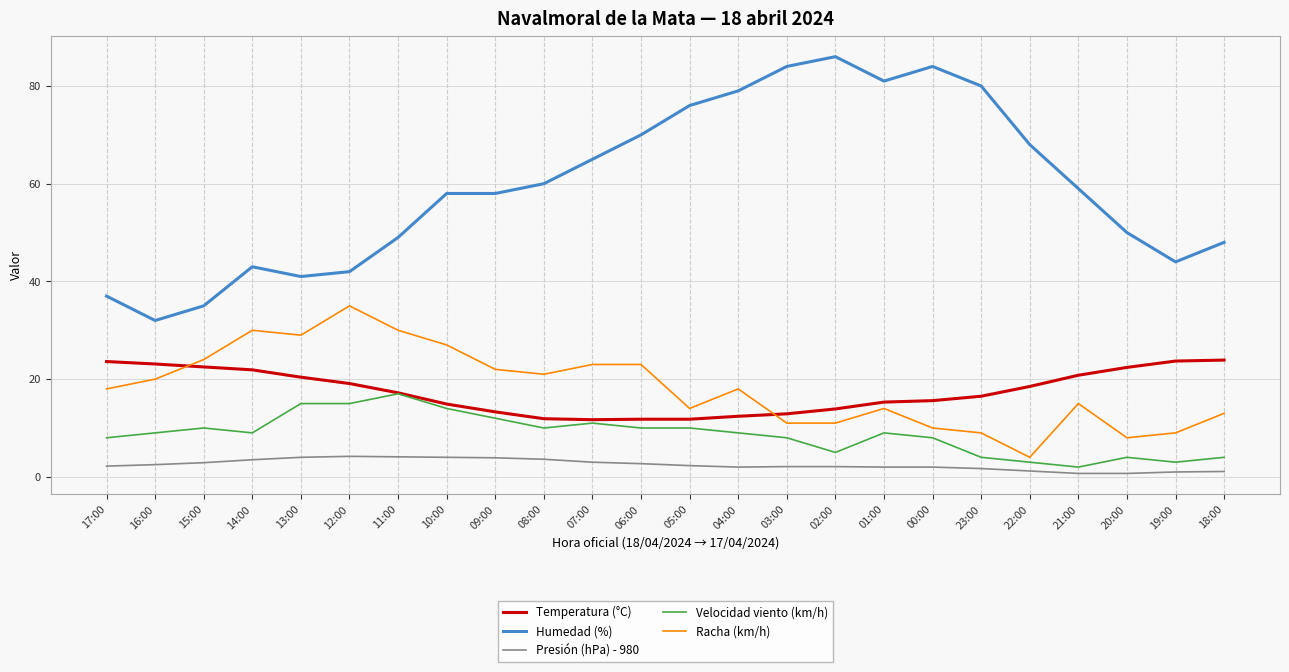

Which series has the largest range (max minus min)?

Humedad (%)